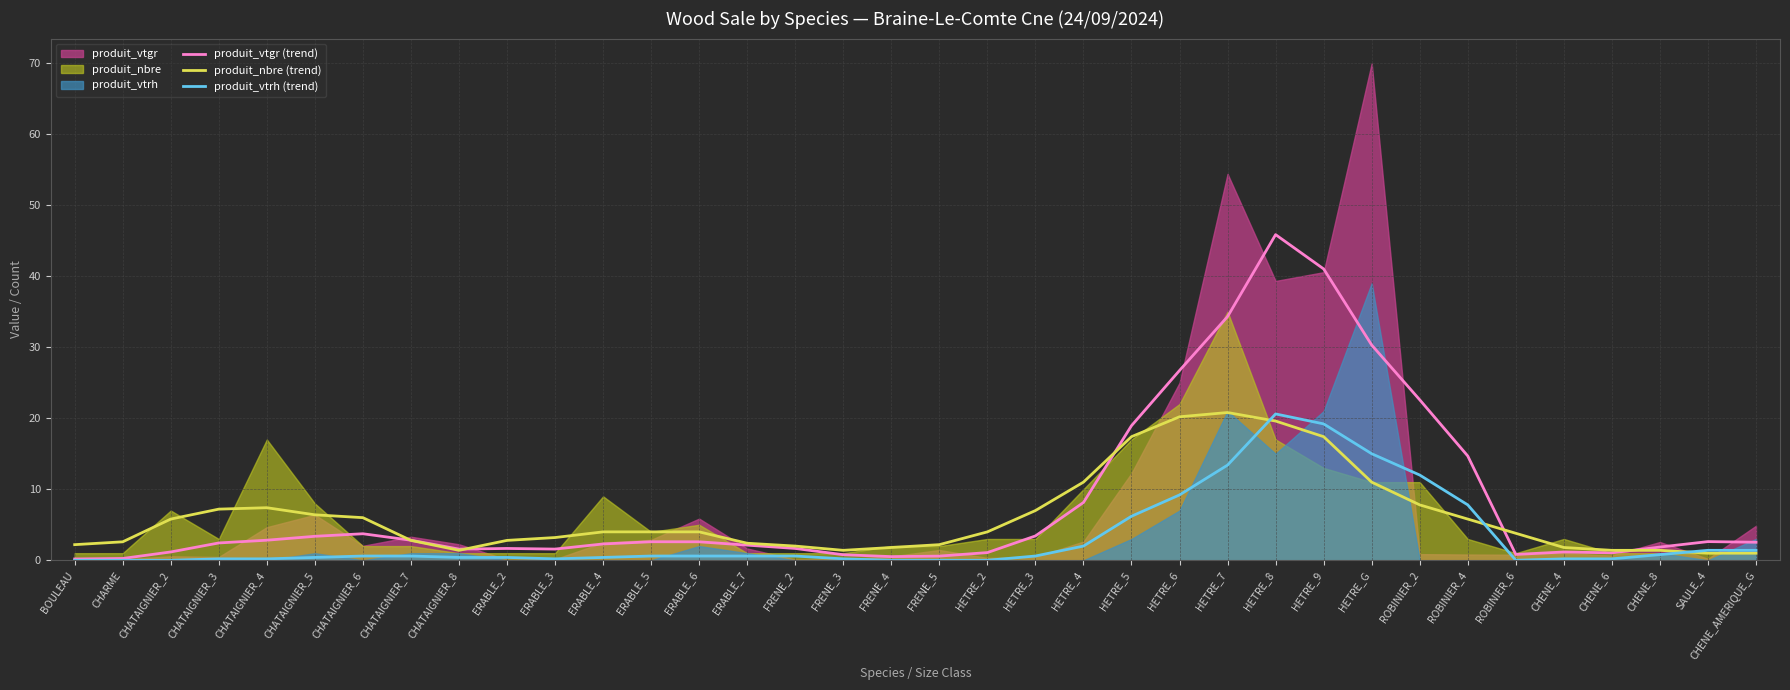

Reading right to left, transcribe all the data shown in this chart.

produit_vtgr (trend): 2.5	2.6	1.9	1.0	1.2	0.8	14.7	22.6	30.3	41.0	45.8	34.3	26.7	18.9	8.1	3.4	1.1	0.6	0.5	0.8	1.7	2.1	2.6	2.6	2.3	1.6	1.7	1.6	2.8	3.7	3.4	2.8	2.4	1.2	0.3	0.2
produit_nbre (trend): 1.0	1.0	1.4	1.4	1.8	3.8	5.8	7.8	11.0	17.4	19.6	20.8	20.2	17.4	11.0	7.0	4.0	2.2	1.8	1.4	2.0	2.4	4.0	4.0	4.0	3.2	2.8	1.4	2.8	6.0	6.4	7.4	7.2	5.8	2.6	2.2
produit_vtrh (trend): 1.4	1.4	0.8	0.2	0.2	0.0	7.8	12.0	15.0	19.2	20.6	13.4	9.2	6.2	2.0	0.6	0.0	0.0	0.0	0.2	0.6	0.6	0.6	0.6	0.4	0.2	0.4	0.4	0.6	0.6	0.4	0.2	0.2	0.0	0.0	0.0